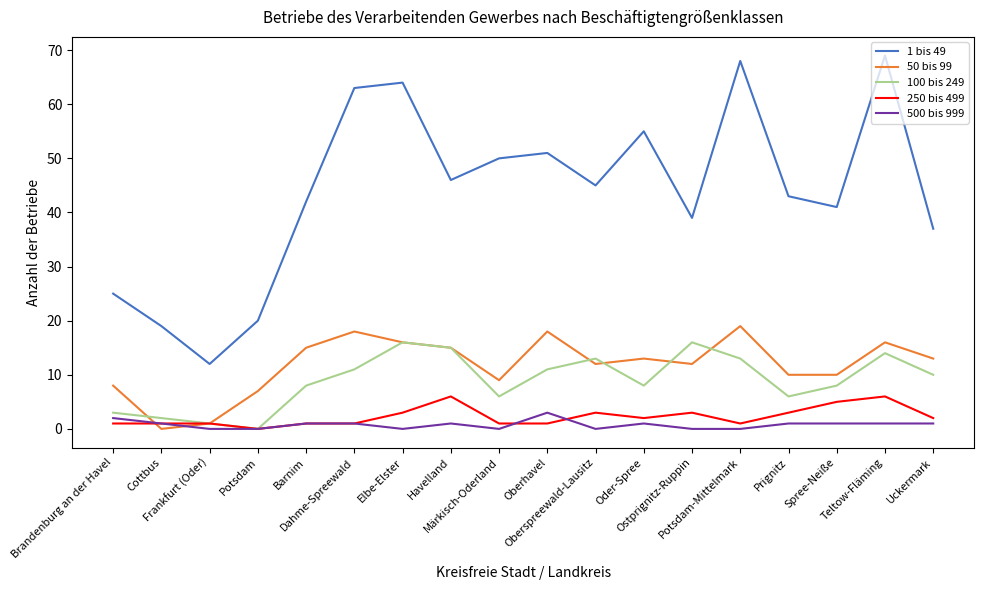

Which series has the largest range (max minus min)?

1 bis 49